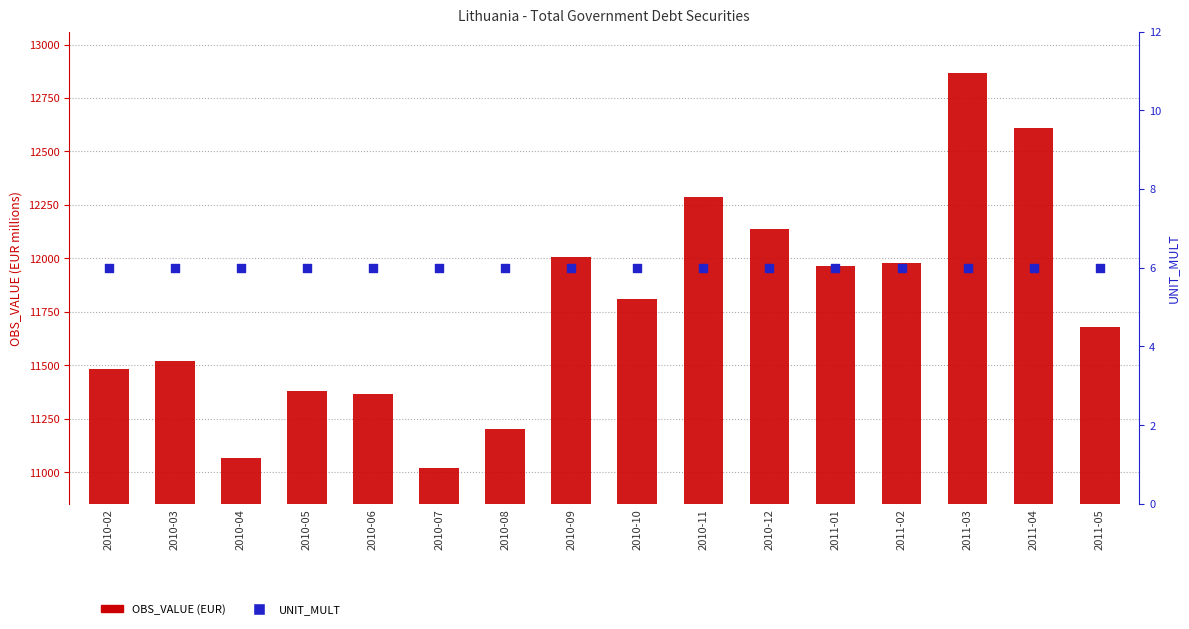

Is the value of UNIT_MULT at 2011-01 greater than the value of OBS_VALUE (EUR) at 2010-05?

No